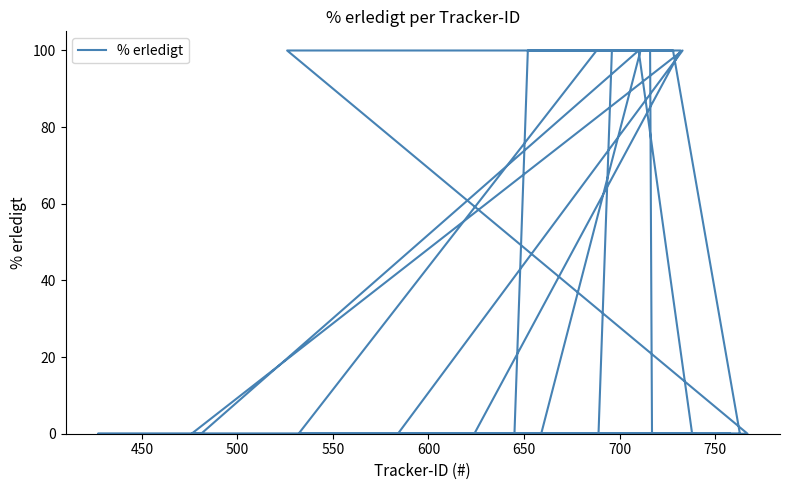

How many lines are shown in the chart?

1